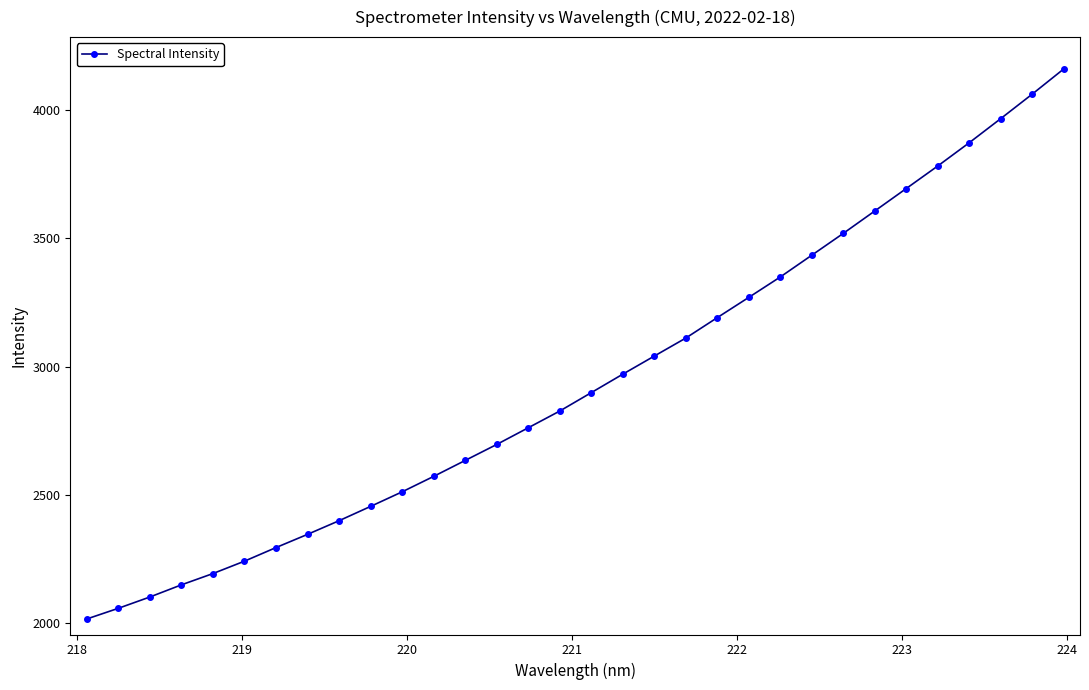

True or false: the data has more than 2 interior local peaks.

False